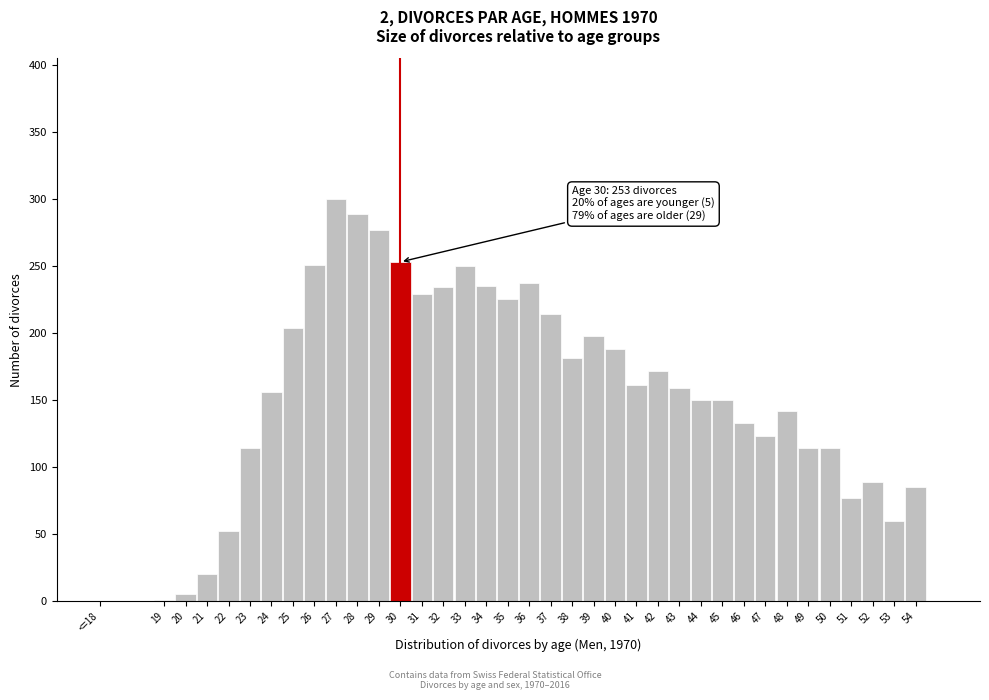

What is the ratio of the value at 39 to the value at 54?

2.3